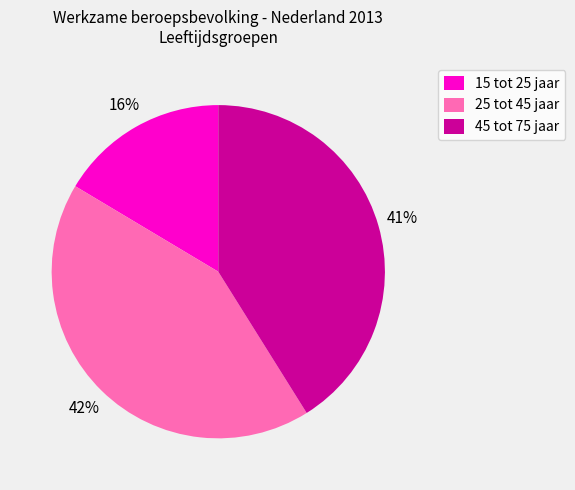

Combined, do 25 tot 45 jaar and 15 tot 25 jaar account for over 50%?

Yes